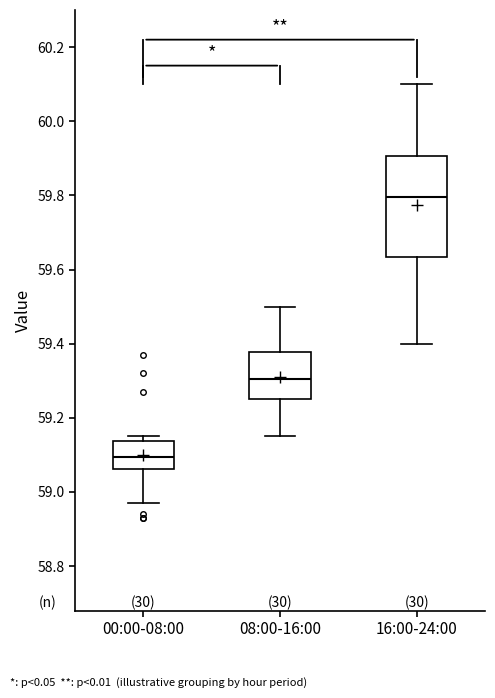

Reading left to right, transcribe this box plot: for each box, give where its median line is, the range the box spans, and where its two whiskers end, as read against the y-axis. The values are not printed on the chart, so give them approximately, as read against the axis.

00:00-08:00: median 59.10, box 59.06 to 59.14, whiskers 58.98 to 59.16
08:00-16:00: median 59.30, box 59.26 to 59.38, whiskers 59.16 to 59.50
16:00-24:00: median 59.80, box 59.64 to 59.90, whiskers 59.40 to 60.10